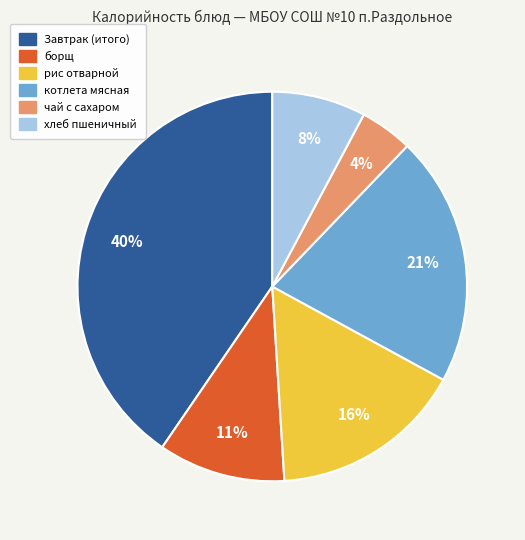

To the nearest percent, what is the difference between the largest and smallest slice percentages?

36%